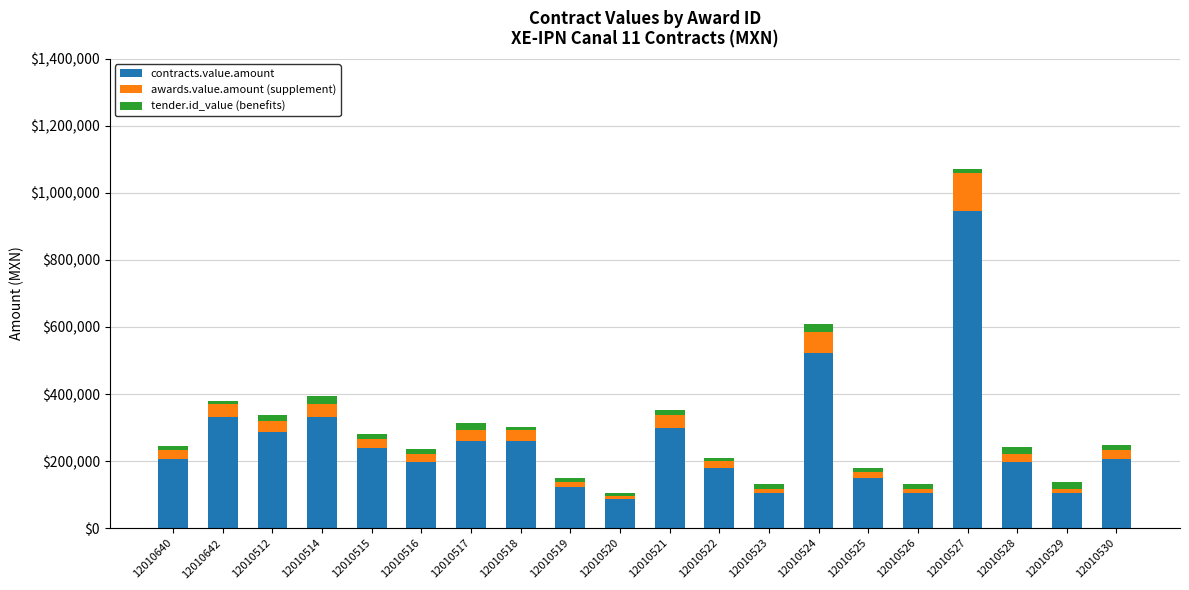

At which category is the sum across all series the highest?

12010527